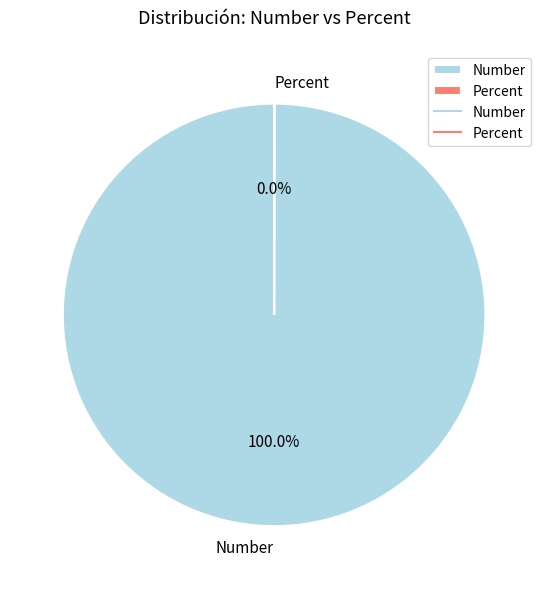

Which slice is the largest?

Number